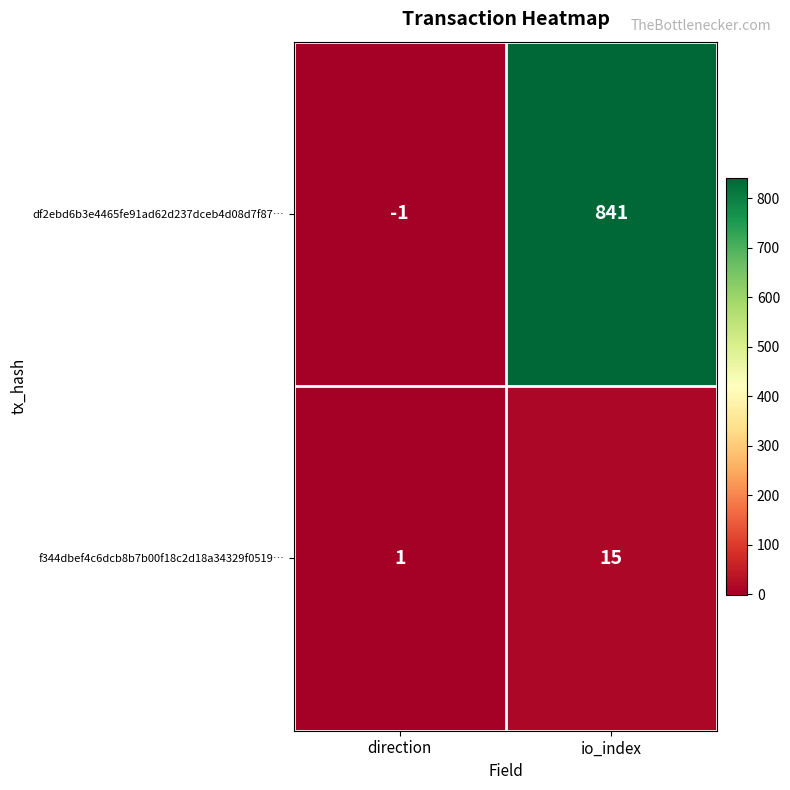

What value does the f344dbef4c6dcb8b7b00f18c2d18a34329f0519… series have at io_index?

15